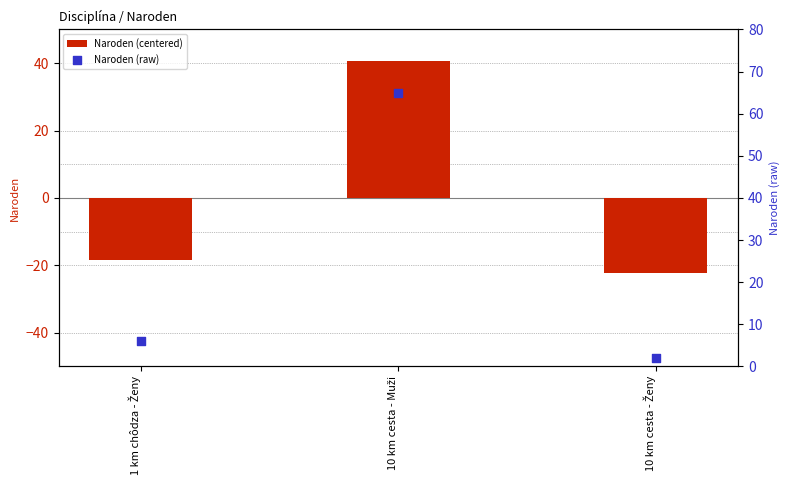

Which series contains the highest Y value?

Naroden (raw)